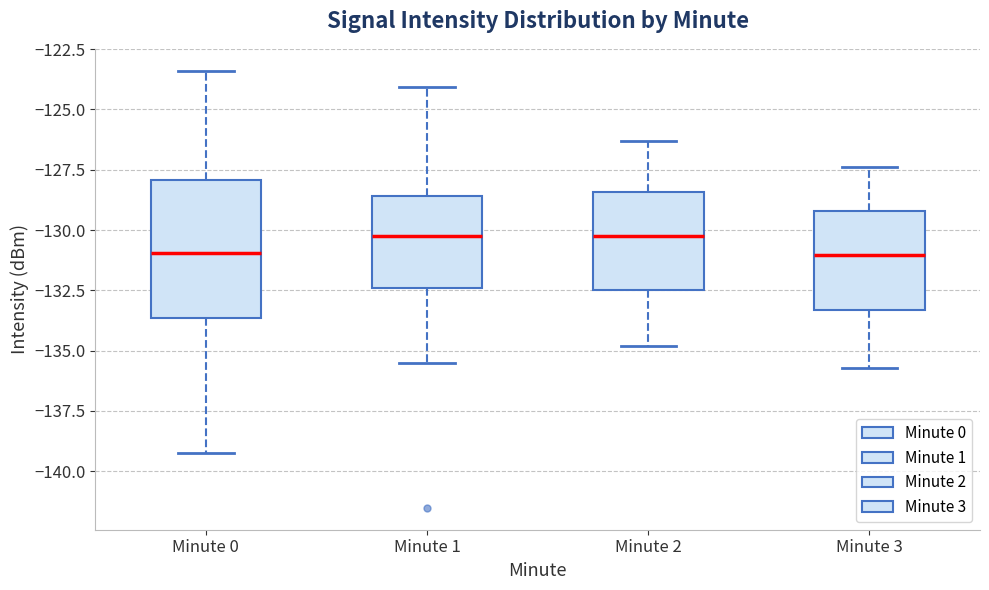

Comparing the boxes themselves (not the whiskers), which one is the tallest?

Minute 0